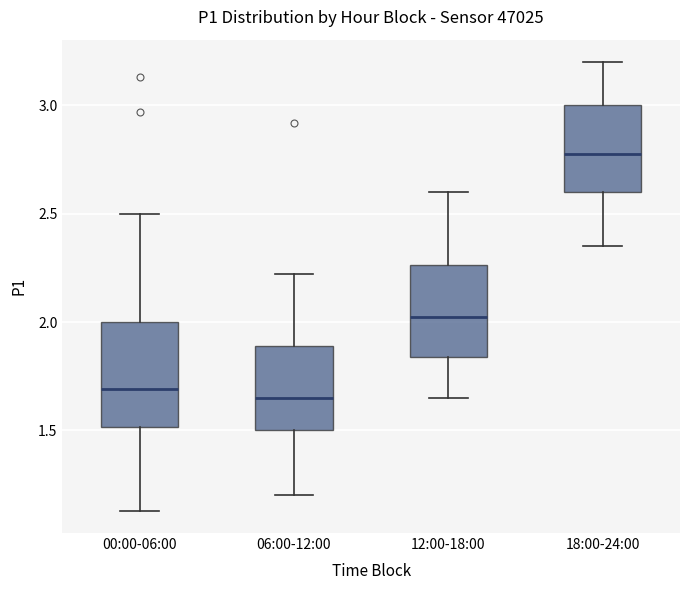

Reading left to right, transcribe this box plot: for each box, give where its median line is, the range the box spans, and where its two whiskers end, as read against the y-axis. The values are not printed on the chart, so give them approximately, as read against the axis.

00:00-06:00: median 1.70, box 1.50 to 2.00, whiskers 1.15 to 2.50
06:00-12:00: median 1.65, box 1.50 to 1.90, whiskers 1.20 to 2.20
12:00-18:00: median 2.05, box 1.85 to 2.25, whiskers 1.65 to 2.60
18:00-24:00: median 2.80, box 2.60 to 3.00, whiskers 2.35 to 3.20